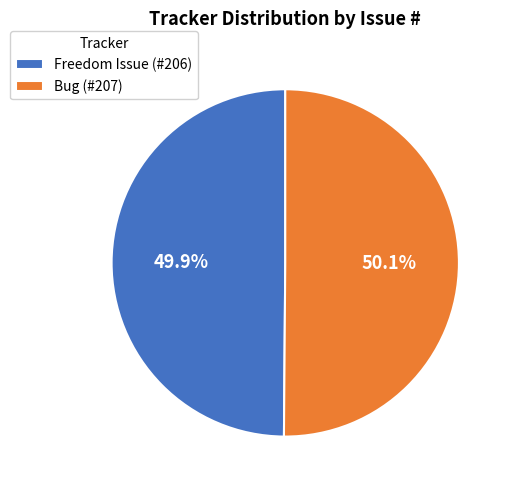

How many segments does this pie chart have?

2